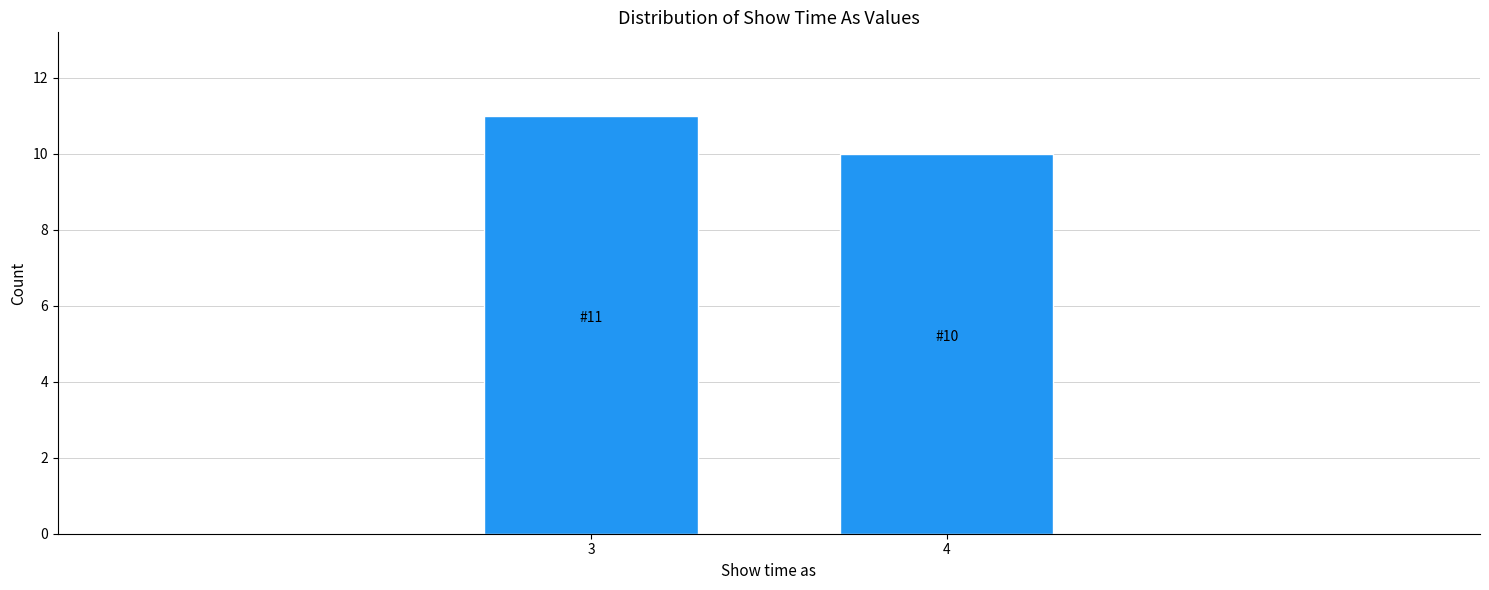

Reading left to right, extract all data points from this chart.

11	10